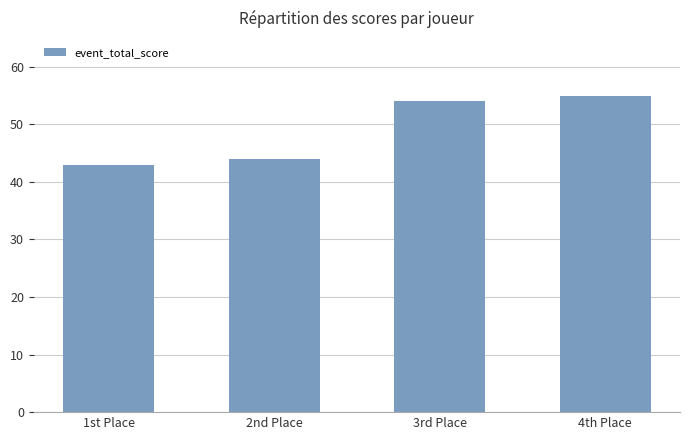

What is the change in value from 1st Place to 2nd Place?

+1